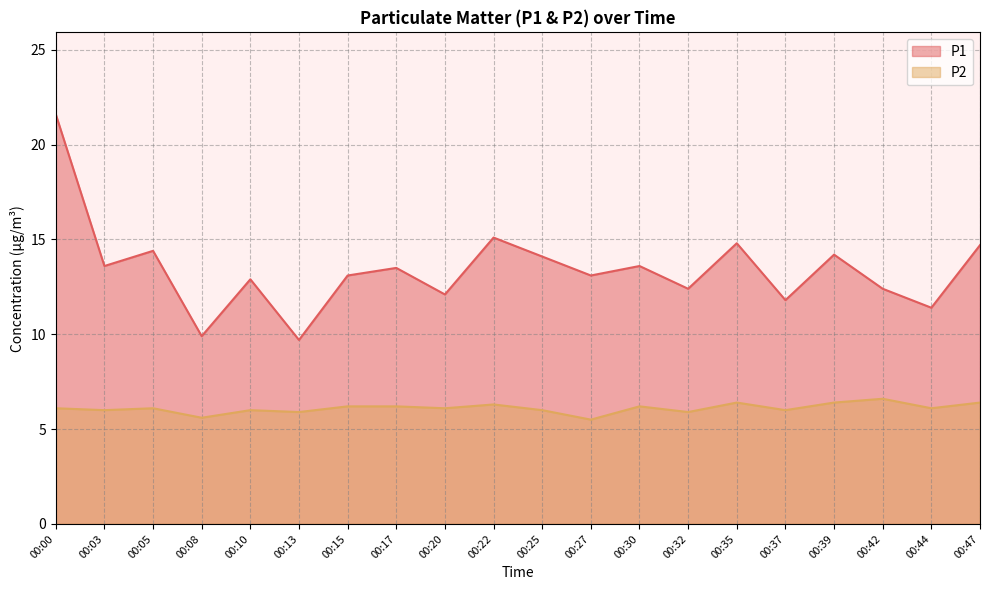

True or false: P2 has more than 0 interior local peaks.

True